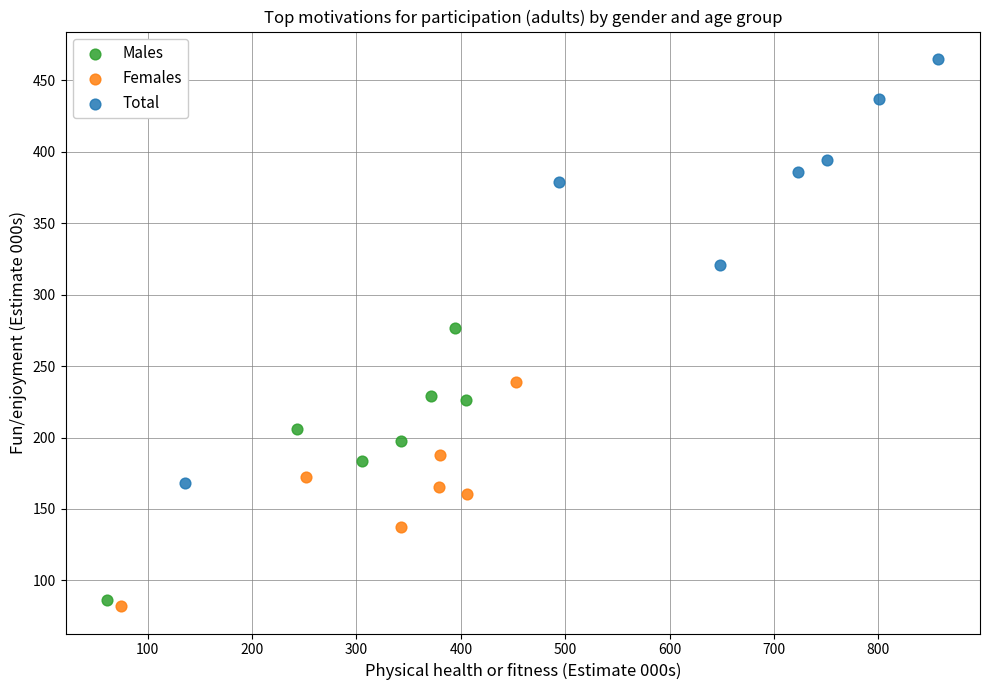

Which series has the widest spread of Y values?

Total